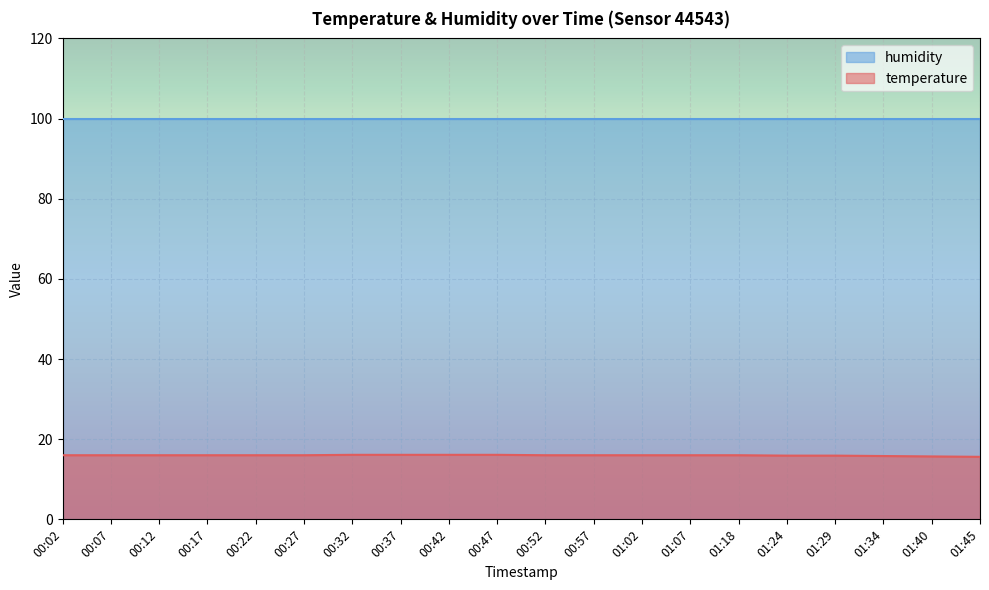

Reading right to left, extract all data points from this chart.

15.6	15.7	15.8	15.9	15.9	16.0	16.0	16.0	16.0	16.0	16.1	16.1	16.1	16.1	16.0	16.0	16.0	16.0	16.0	16.0